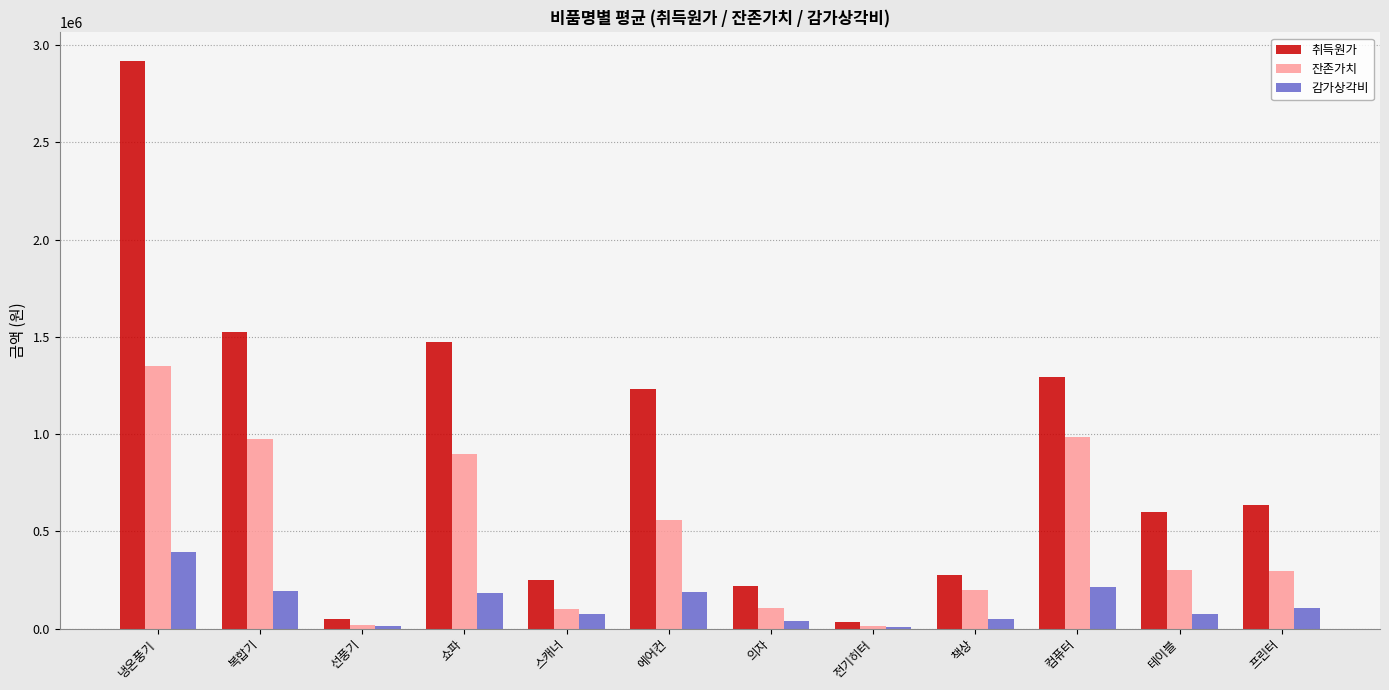

Between 냉온풍기 and 프린터, which series saw the biggest shift?

취득원가